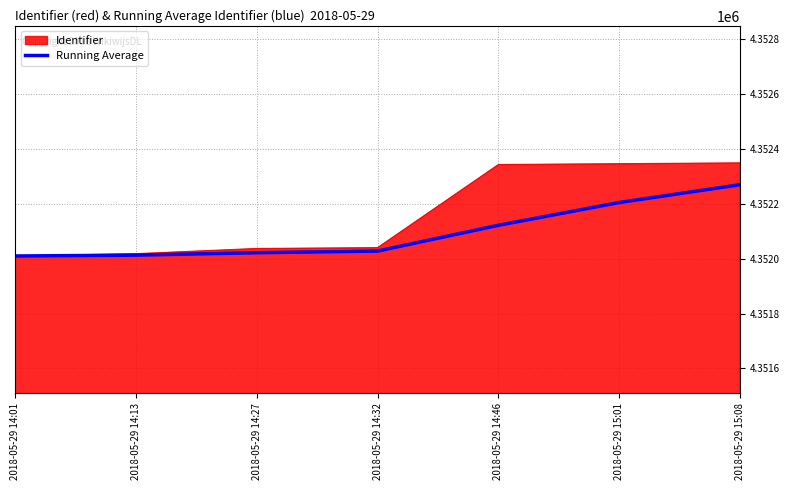

Which series changed the most between 2018-05-29 14:13 and 2018-05-29 15:01?

Identifier